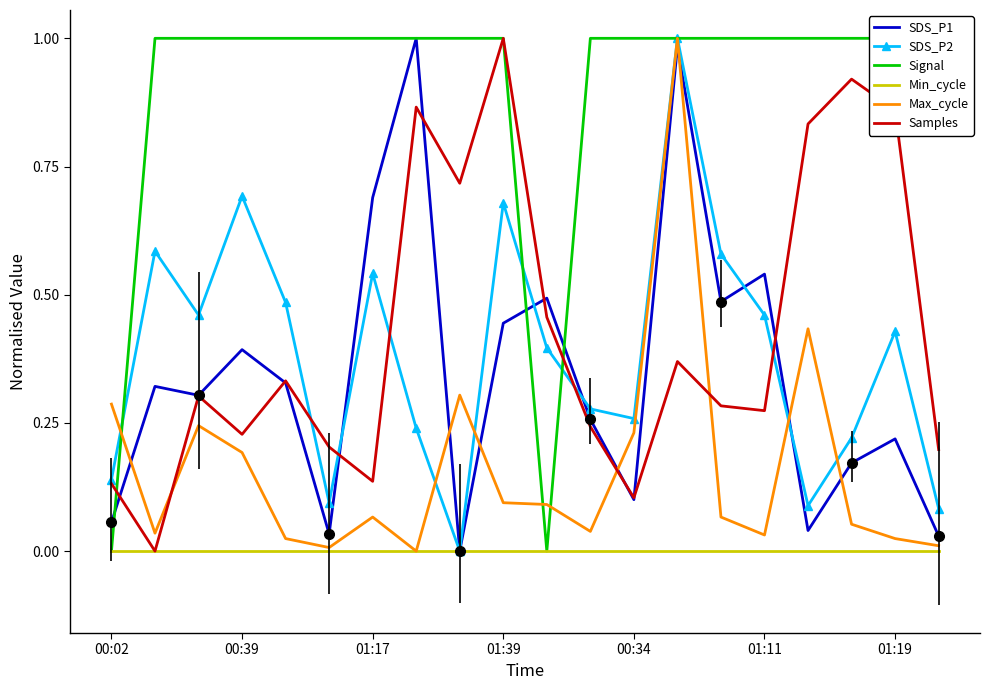

Which category has the highest value in the Samples series?

01:39